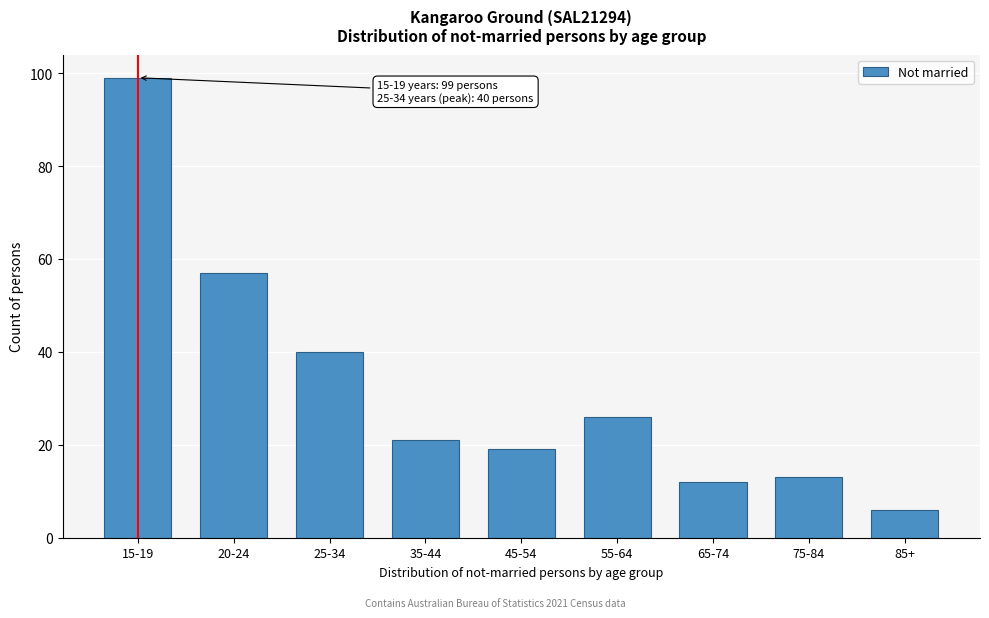

Reading left to right, what are all the values shown in this chart?

99	57	40	21	19	26	12	13	6